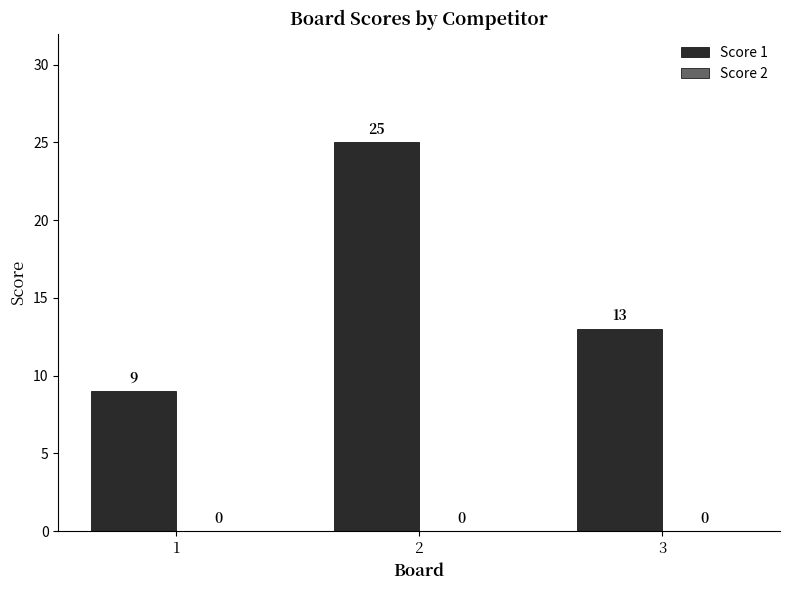

What is the greatest value displayed?

25